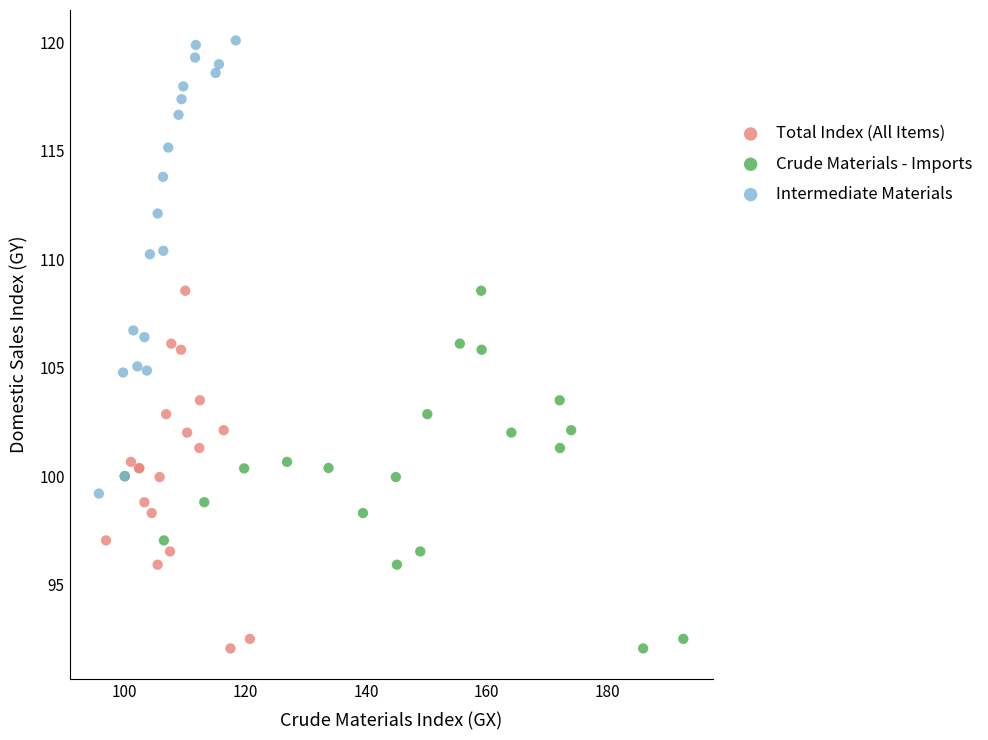

What are all the series names shown in the legend?

Total Index (All Items), Crude Materials - Imports, Intermediate Materials